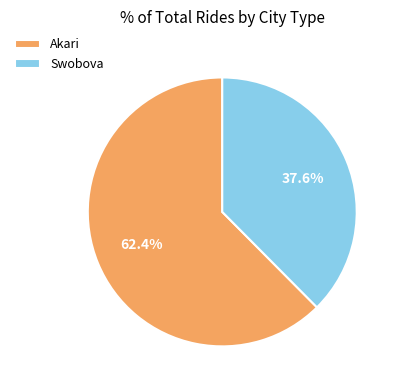

Which category accounts for the majority?

Akari